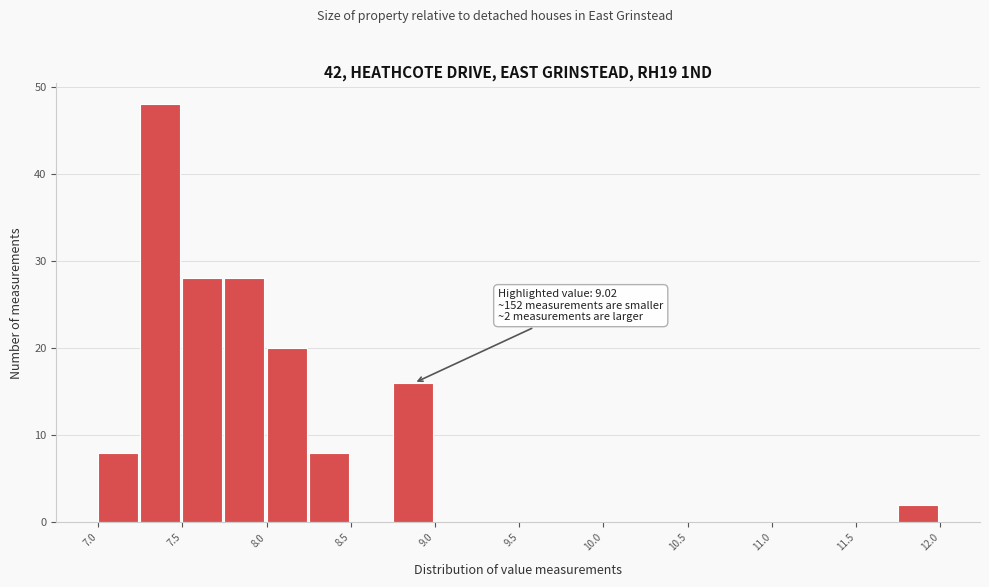

Over which range of the x-axis is the bar tallest?

7.30 to 7.55